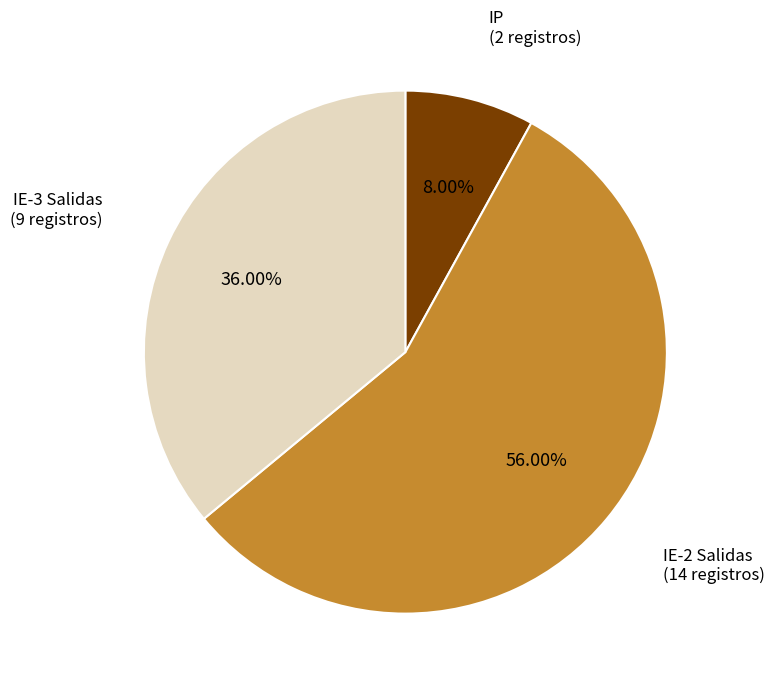

To the nearest percent, what is the average slice percentage?

33%